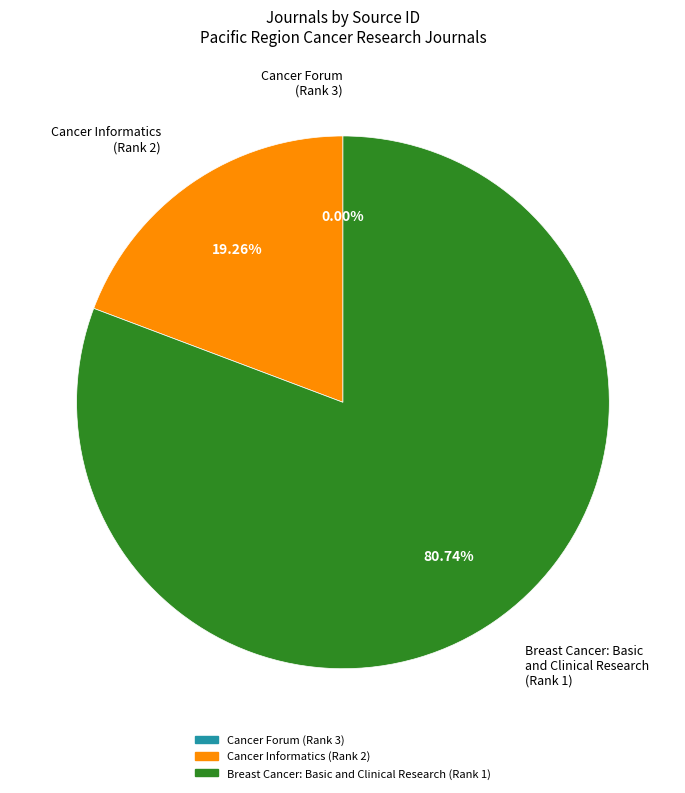

To the nearest percent, what portion does Breast Cancer: Basic and Clinical Research (Rank 1) represent?

81%